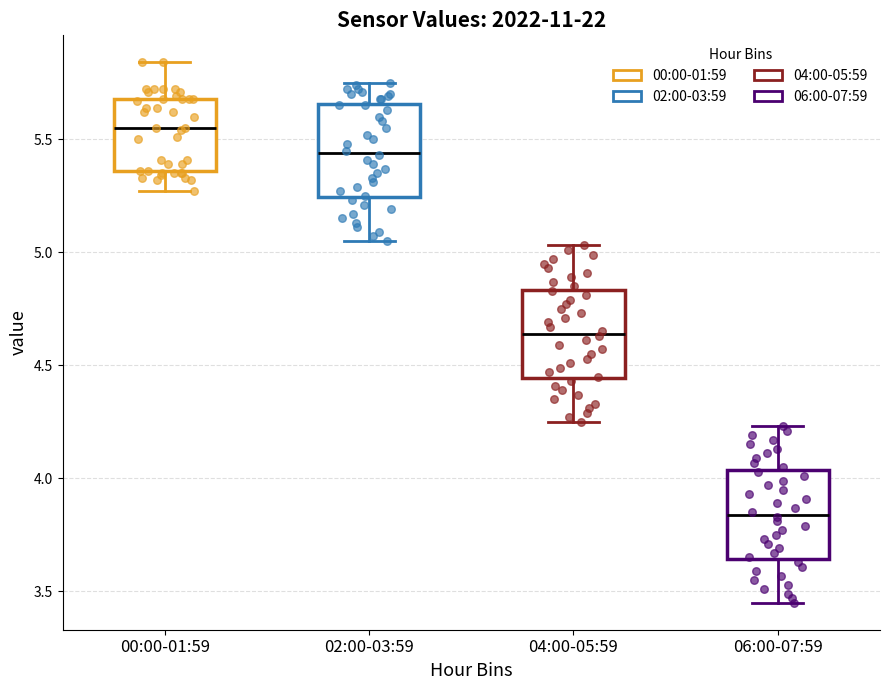

Reading left to right, transcribe this box plot: for each box, give where its median line is, the range the box spans, and where its two whiskers end, as read against the y-axis. The values are not printed on the chart, so give them approximately, as read against the axis.

00:00-01:59: median 5.55, box 5.35 to 5.70, whiskers 5.25 to 5.85
02:00-03:59: median 5.45, box 5.25 to 5.65, whiskers 5.05 to 5.75
04:00-05:59: median 4.65, box 4.45 to 4.85, whiskers 4.25 to 5.05
06:00-07:59: median 3.85, box 3.65 to 4.05, whiskers 3.45 to 4.25